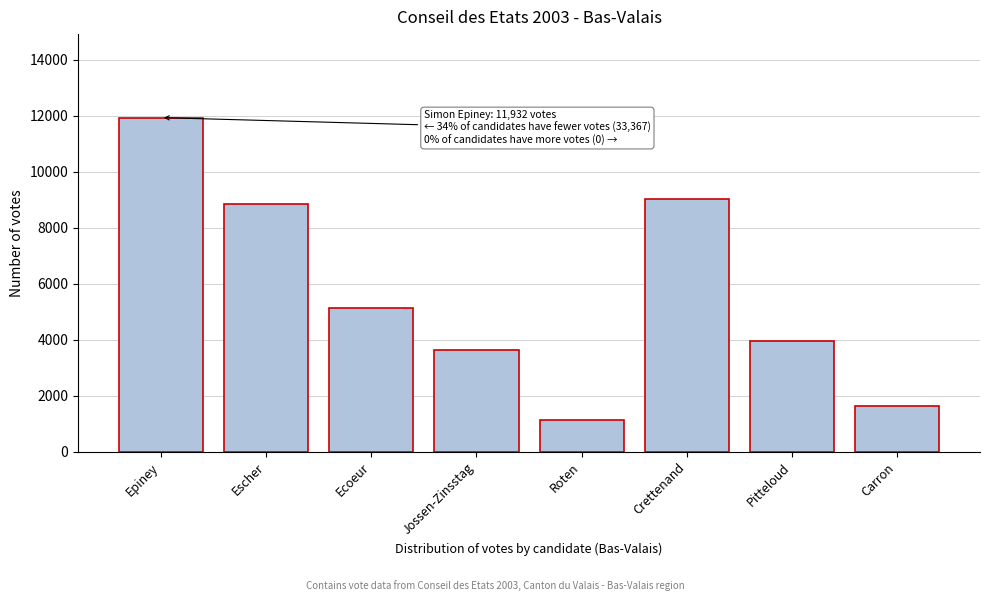

Reading left to right, what are all the values shown in this chart?

Epiney=11932	Escher=8856	Ecoeur=5136	Jossen-Zinsstag=3634	Roten=1119	Crettenand=9043	Pitteloud=3939	Carron=1640